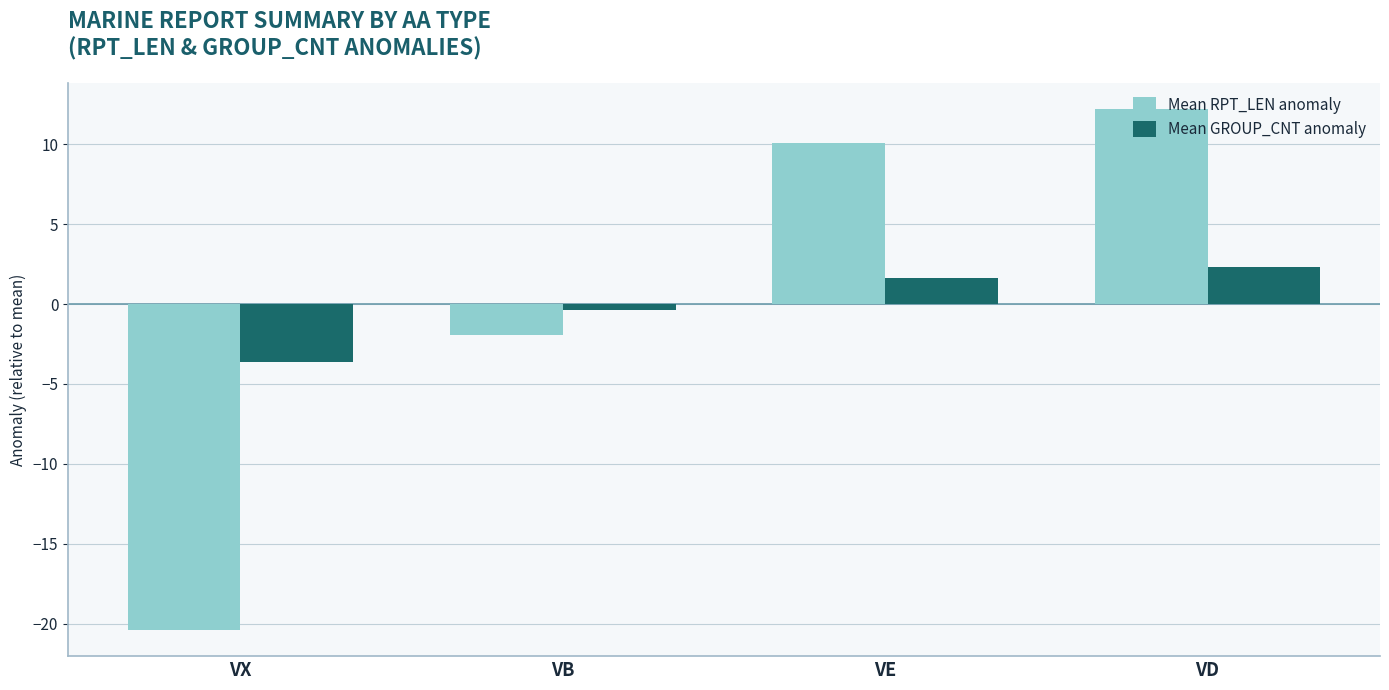

At which category is the sum across all series the highest?

VD